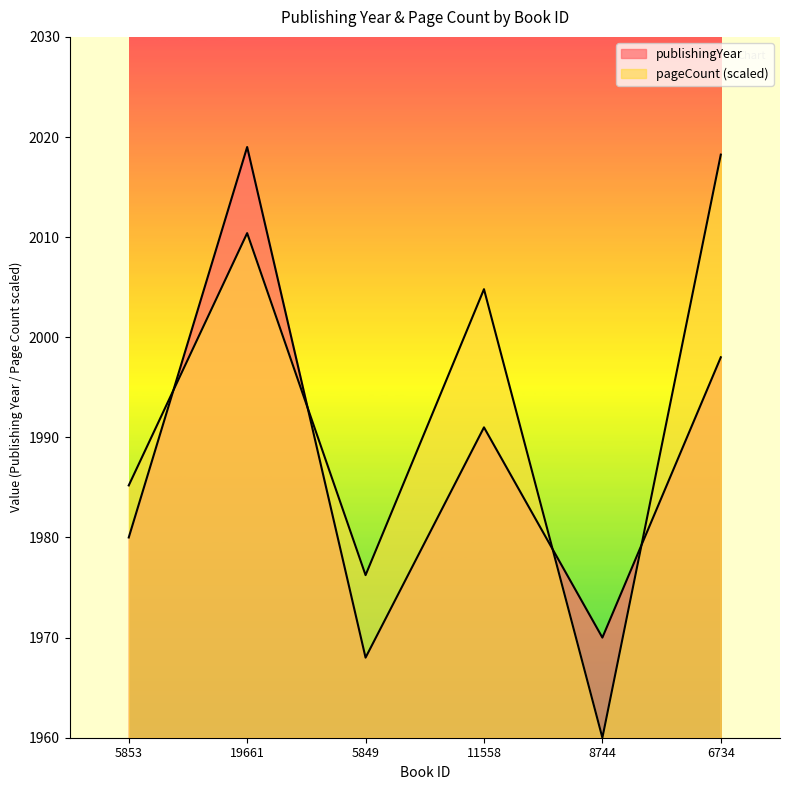

Reading right to left, list all the values displayed in this chart.

publishingYear: 6734=1998.0	8744=1970.0	11558=1991.0	5849=1968.0	19661=2019.0	5853=1980.0
pageCount: 6734=2018.2	8744=1960.0	11558=2004.8	5849=1976.2	19661=2010.4	5853=1985.2